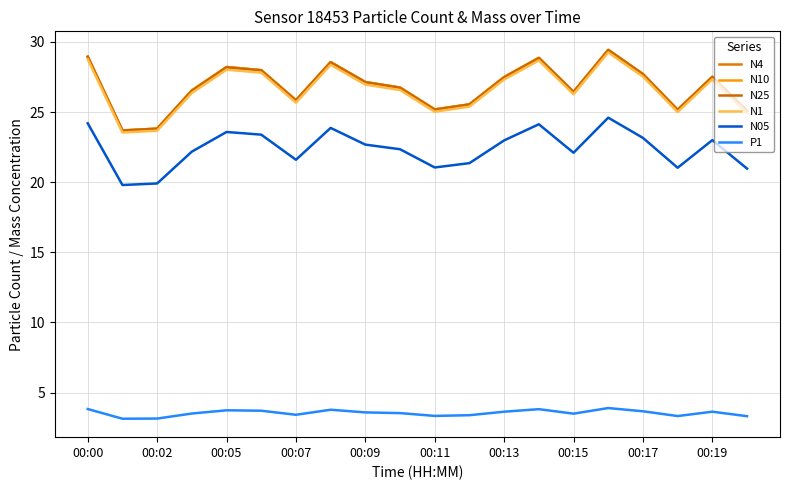

How many lines are shown in the chart?

6